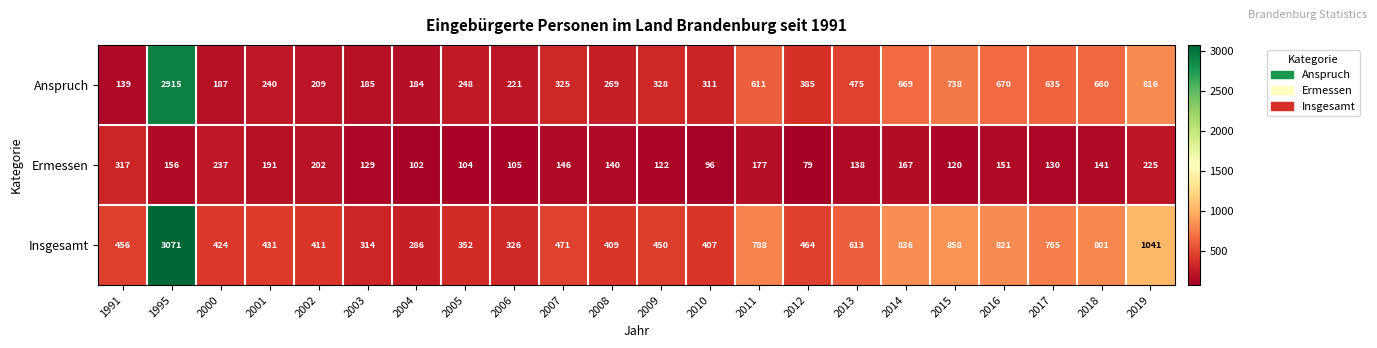

Count the number of data series in this chart.

3